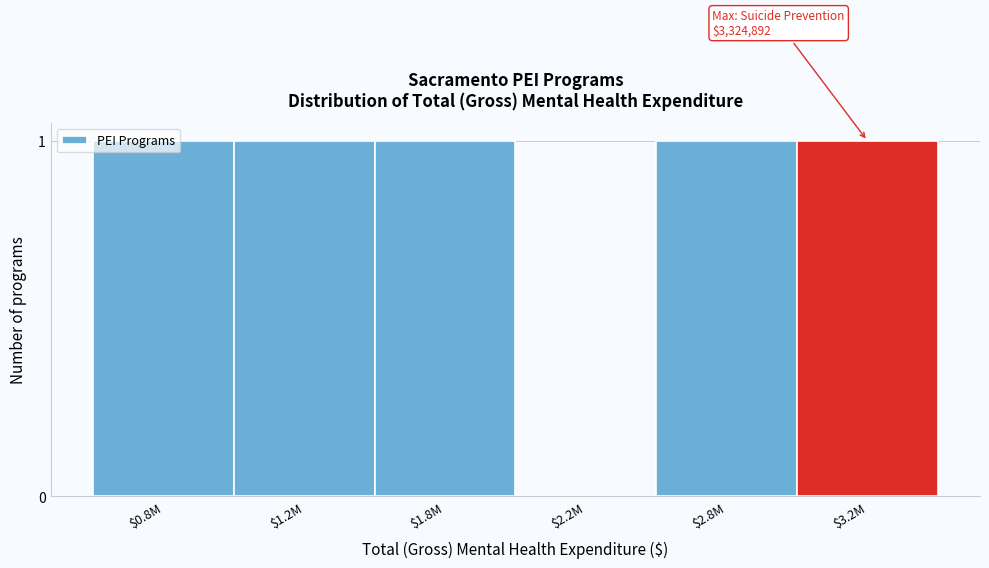

True or false: the data shows 1 at $2.8M.

True